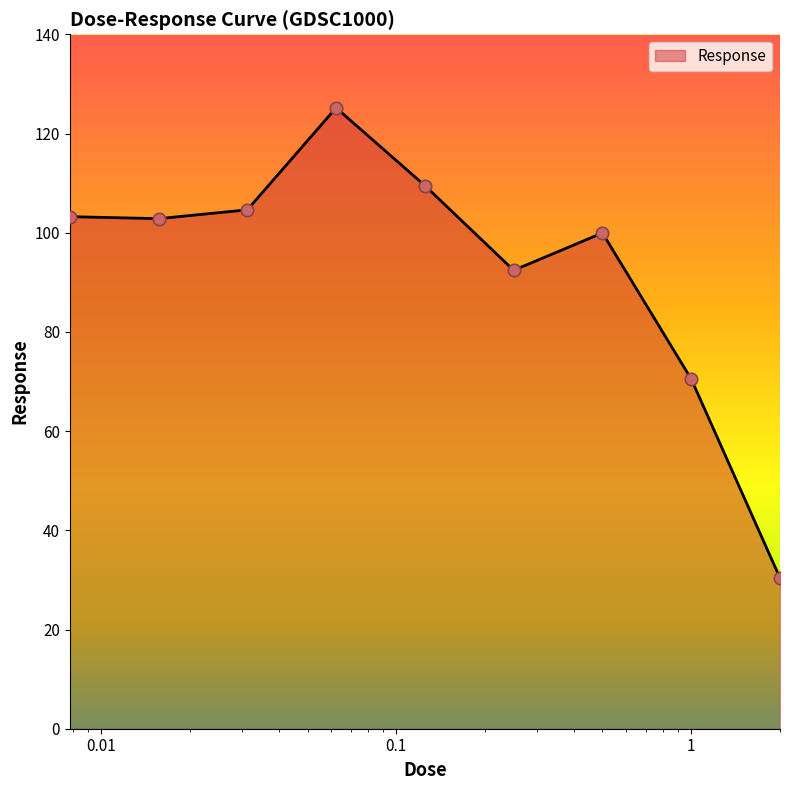

What is the difference between the maximum and minimum values?

94.8